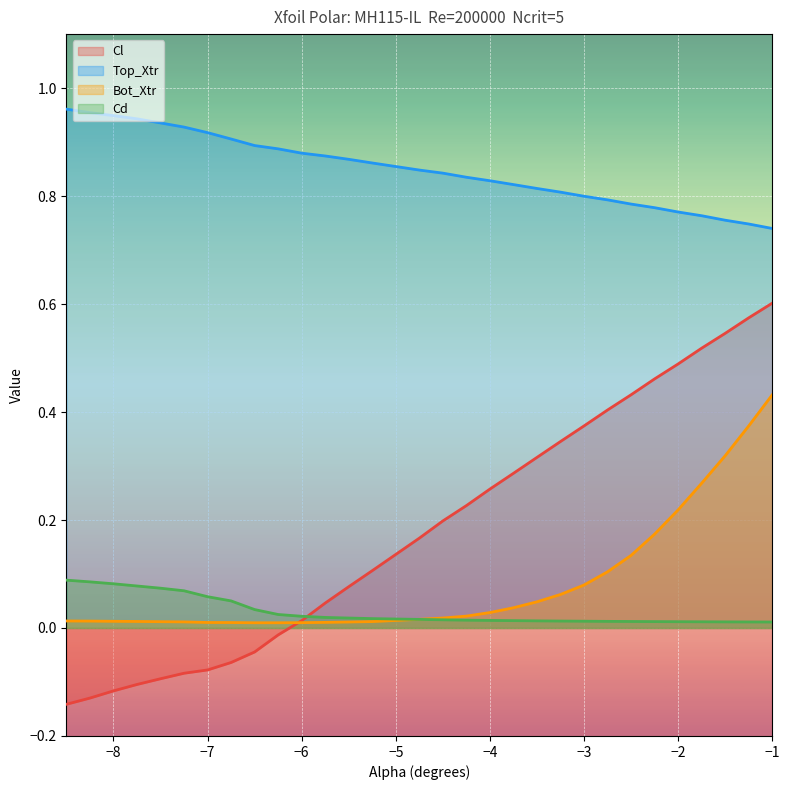

Rank the series by their maximum value, from highest to lowest.

Top_Xtr, Cl, Bot_Xtr, Cd